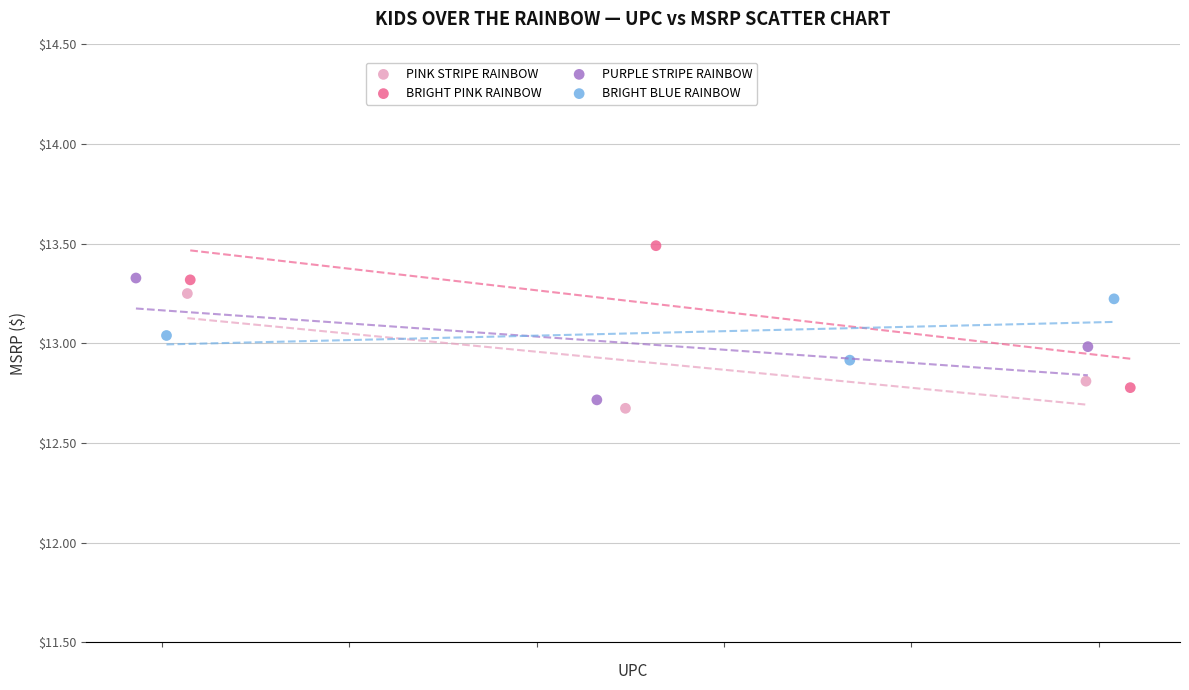

What are all the series names shown in the legend?

PINK STRIPE RAINBOW, BRIGHT PINK RAINBOW, PURPLE STRIPE RAINBOW, BRIGHT BLUE RAINBOW